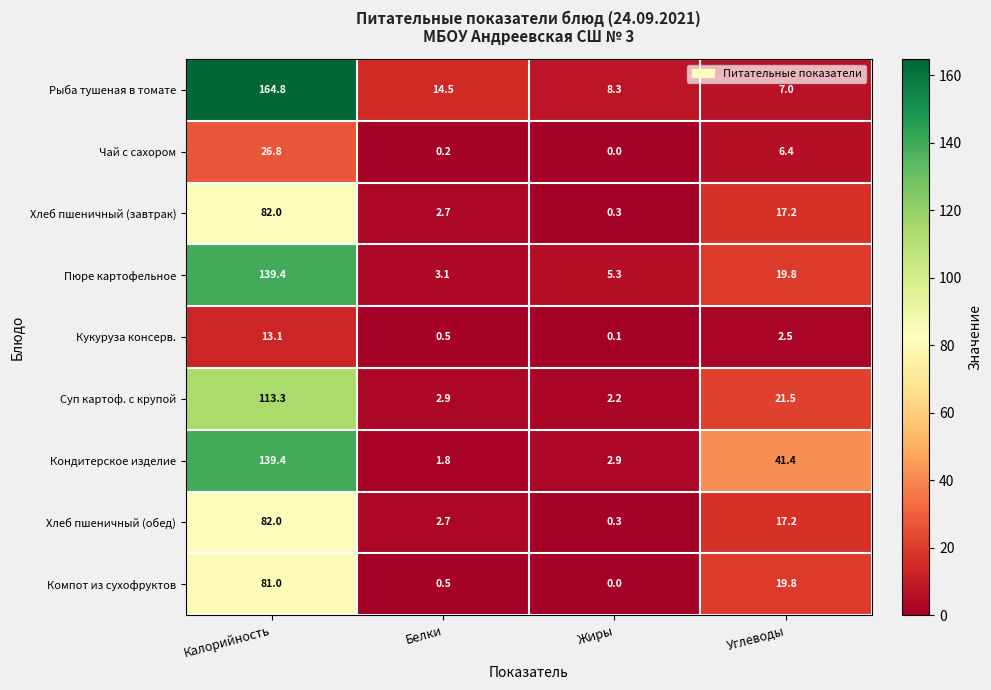

Which series changed the most between Калорийность and Углеводы?

Рыба тушеная в томате